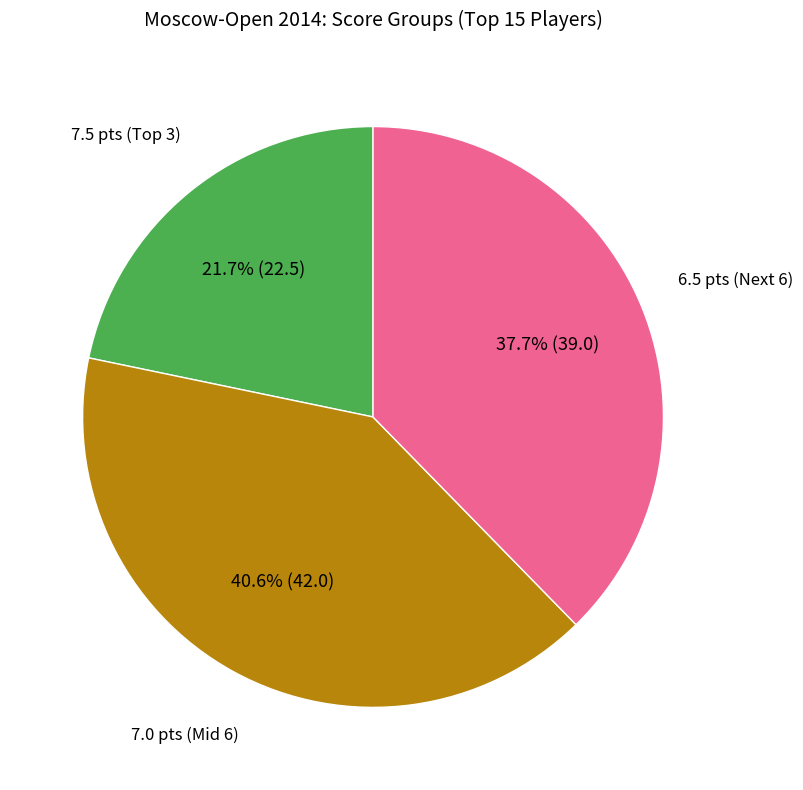

How many slices are in this pie chart?

3